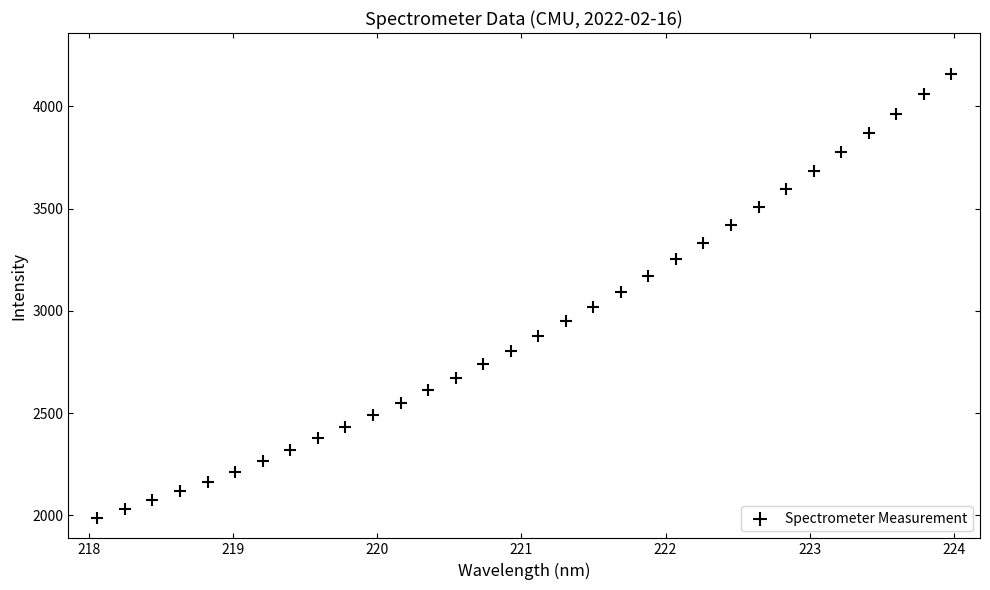

What is the range of X values (max minus min)?

5.9